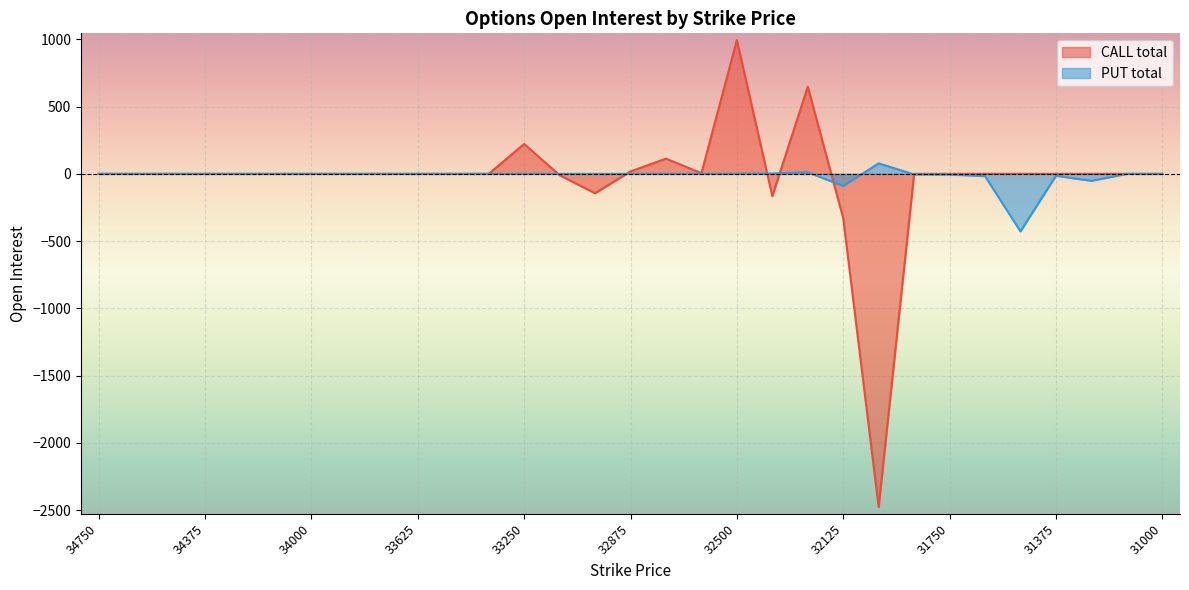

How many interior local valleys does the PUT total series have?

3